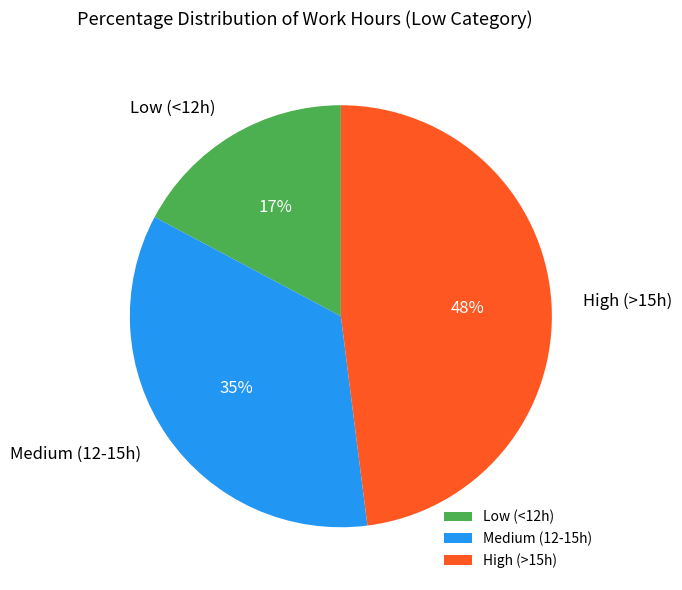

The High (>15h) slice represents 37% of the pie. True or false?

False